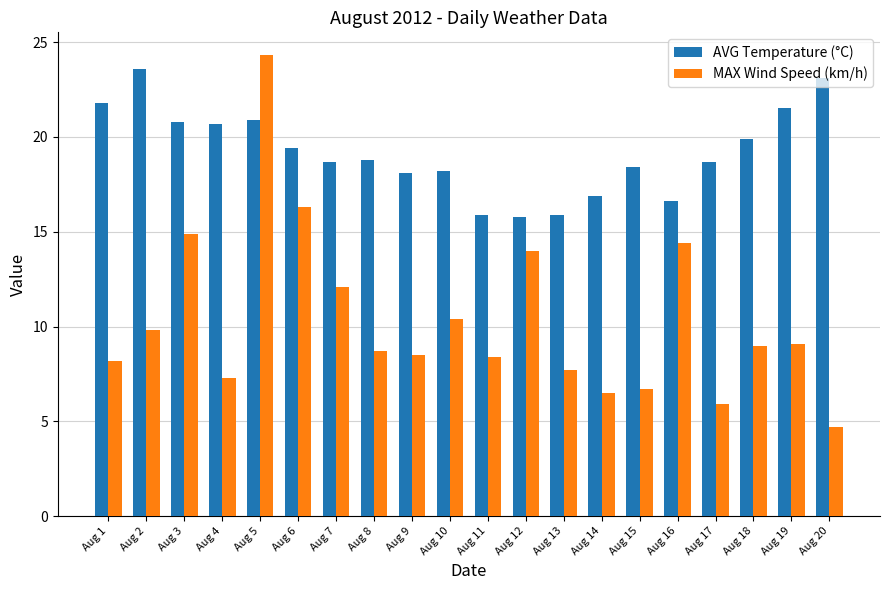

Which series has the widest spread of values?

MAX Wind Speed (km/h)